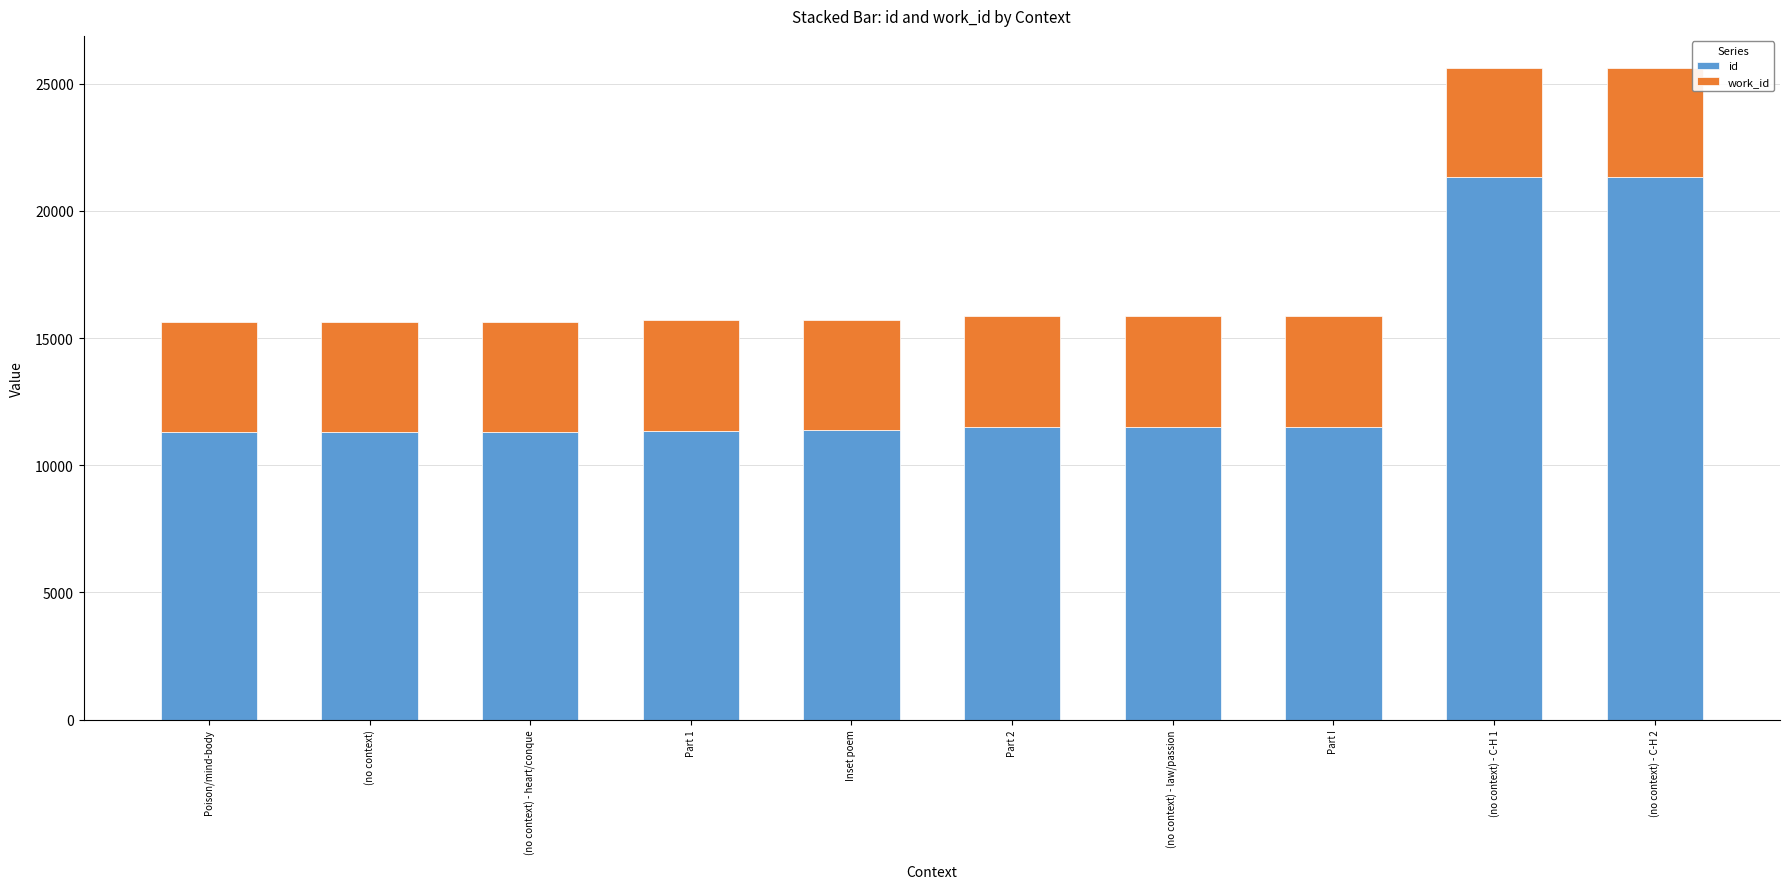

Count the number of categories in the chart.

10